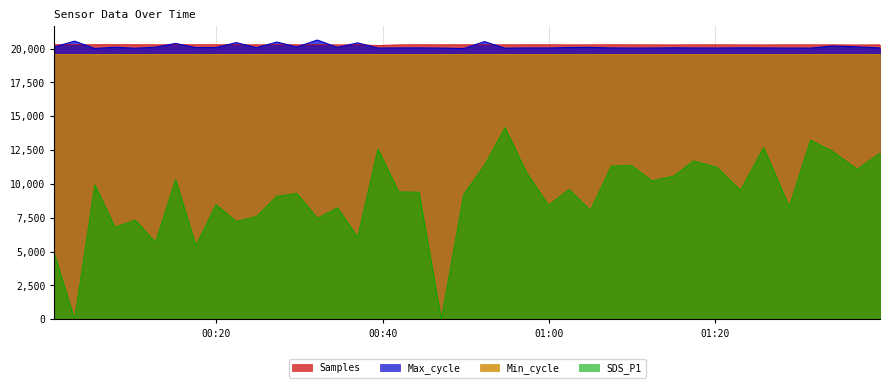

What is the difference between the SDS_P1 values at 2022/05/26 00:39:26 and 2022/05/26 01:07:29?

1260.0